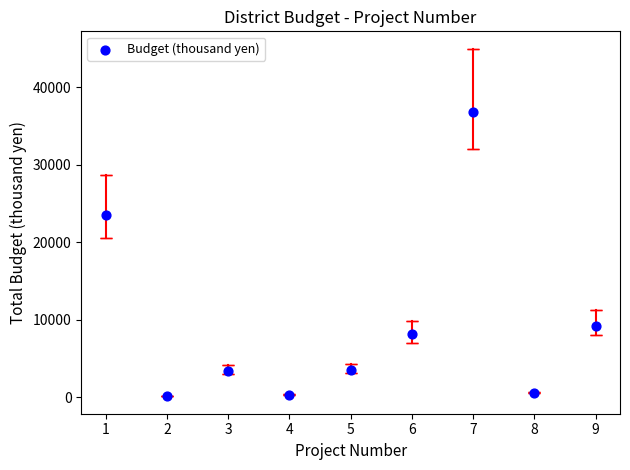

What is the average Y value?

9521